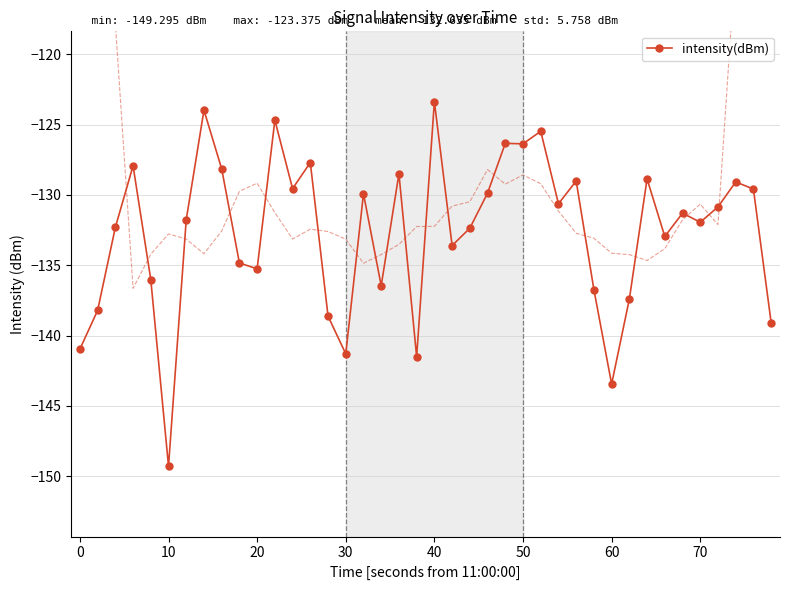

The intensity(dBm) series shows -149.3 at 10. True or false?

True